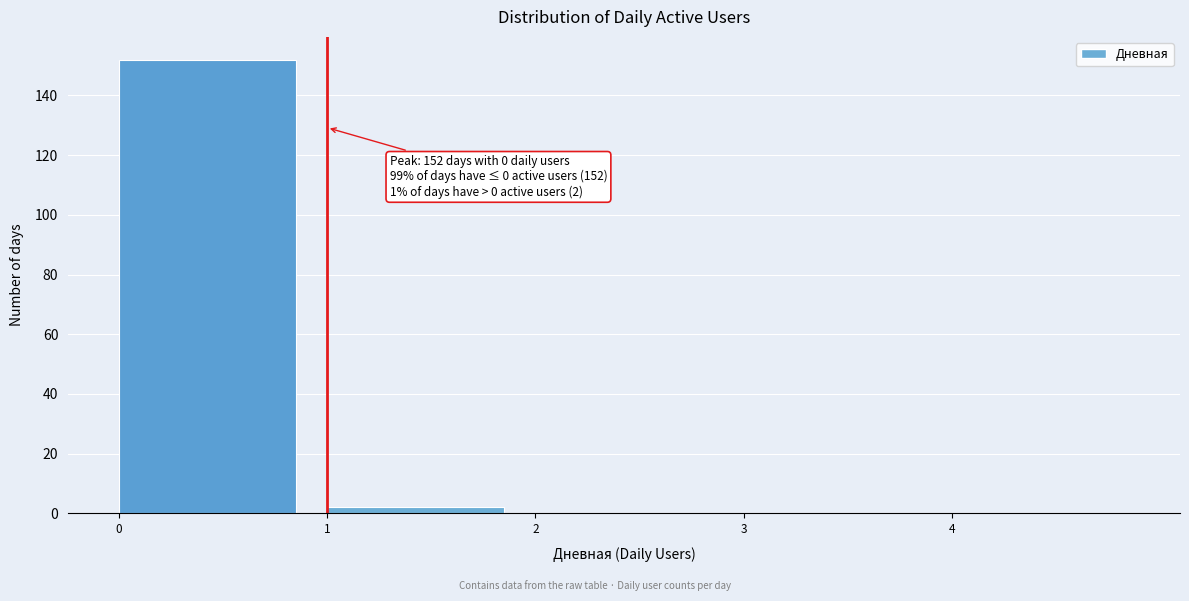

Which range on the x-axis has the tallest bar?

0 to 1